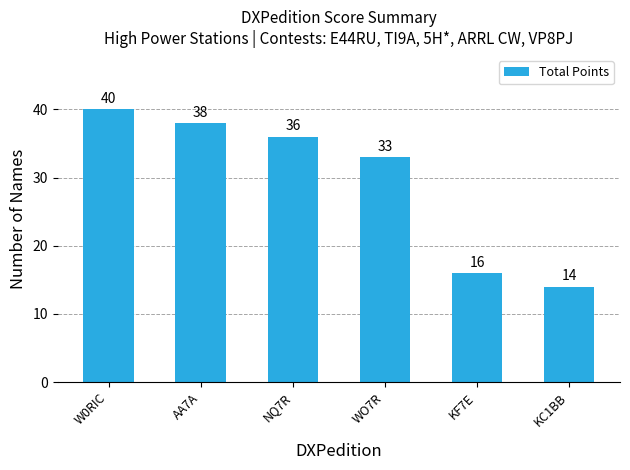

What position from the left is W0RIC?

1